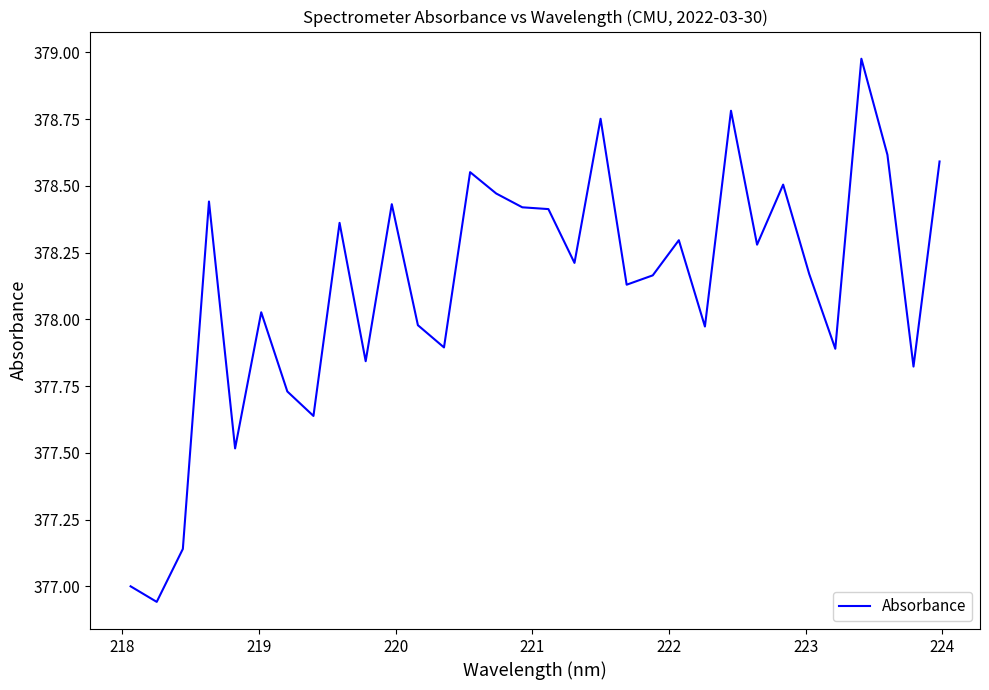

What is the difference between the maximum and minimum values?

2.0